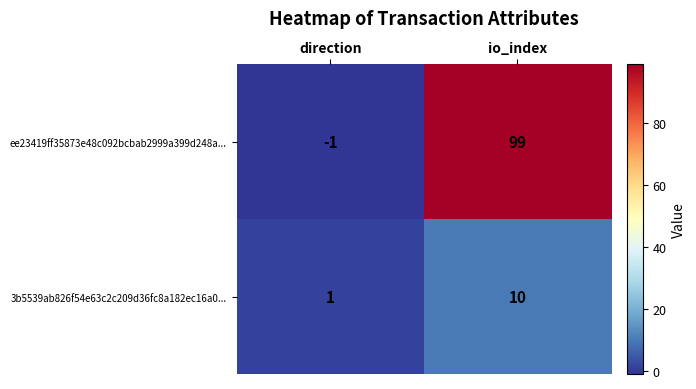

At which category does the chart reach its peak across all series?

io_index